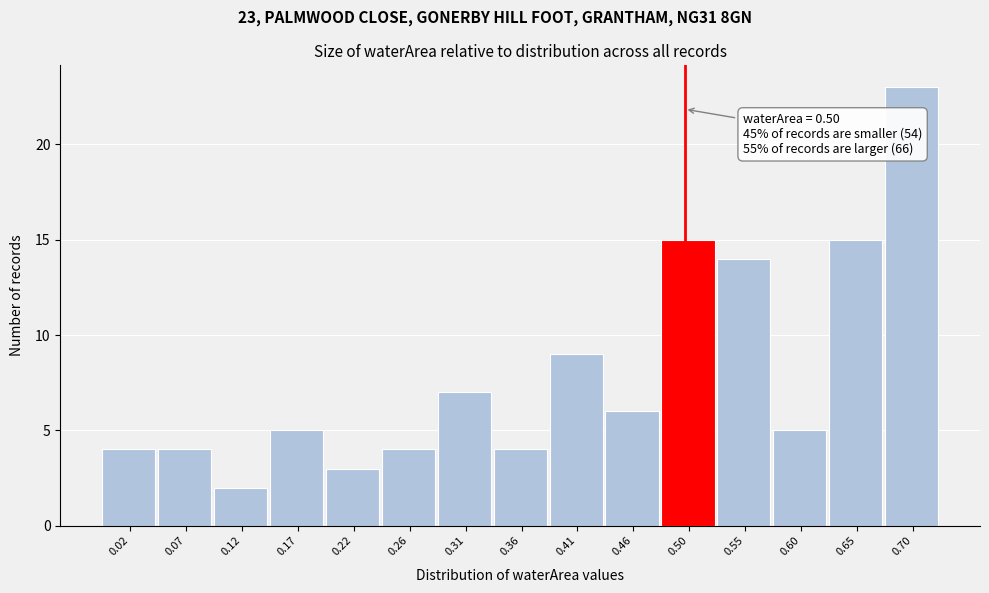

Which range on the x-axis has the tallest bar?

0.672 to 0.720